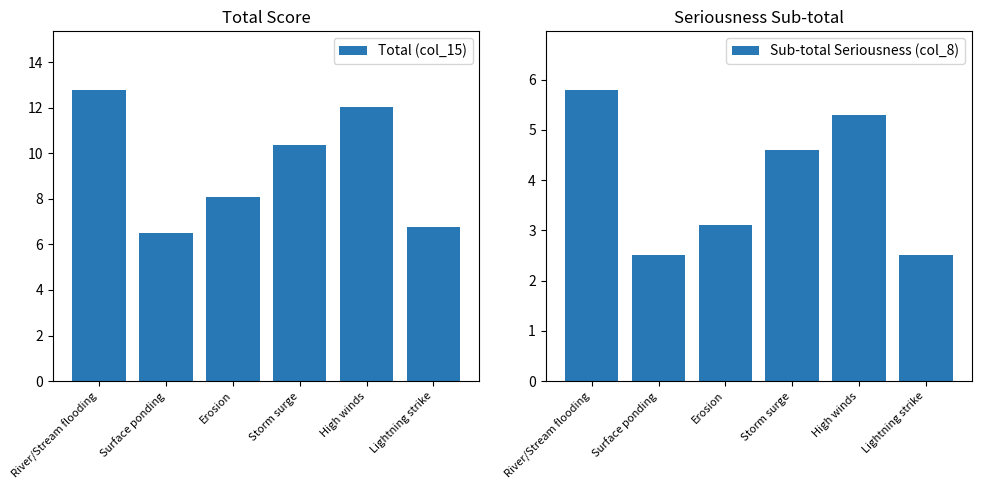

At which category is the sum across all series the highest?

River/Stream flooding